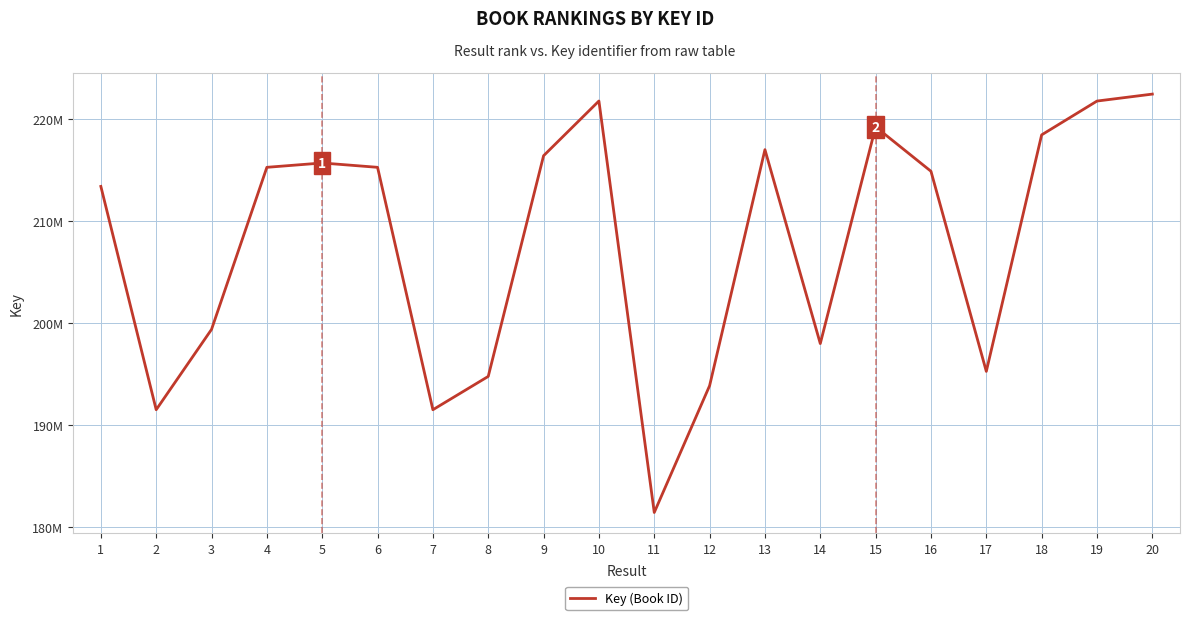

Does the chart have visible grid lines?

Yes